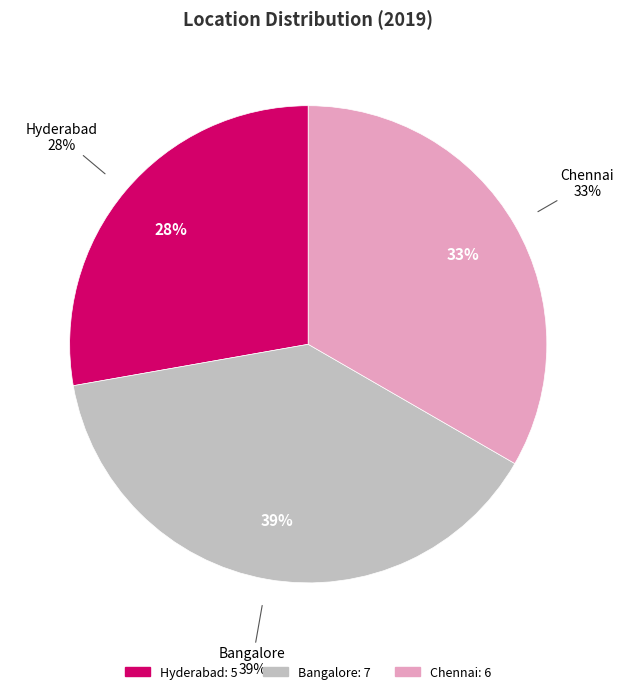

What is the total percentage of Bangalore and Chennai?

72.2%